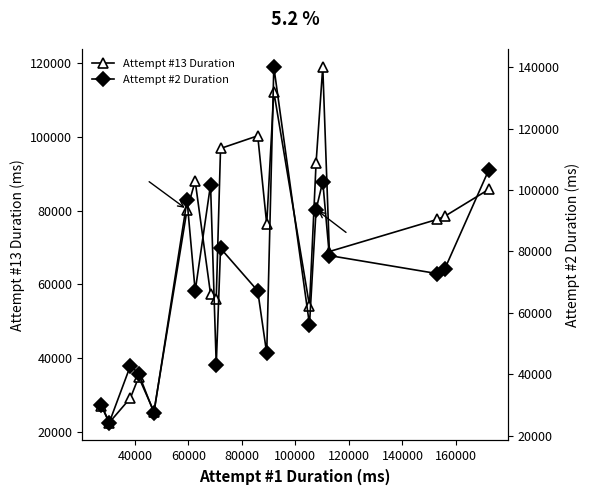

True or false: Attempt #13 Duration has more than 1 points higher than both neighbors.

True